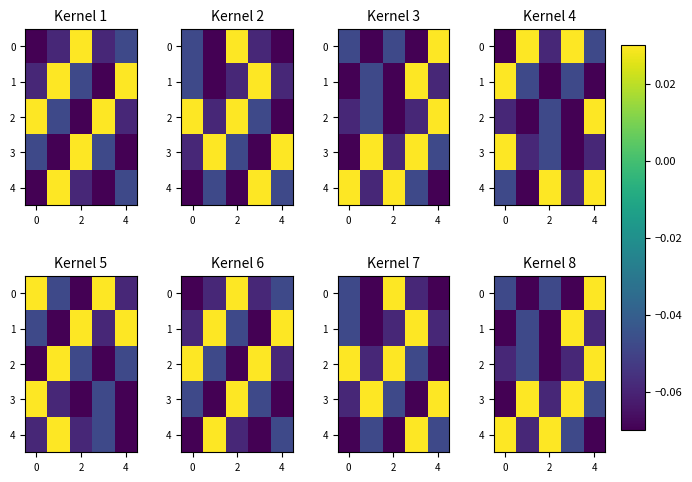

What is the sum of all 0 values?

-0.2